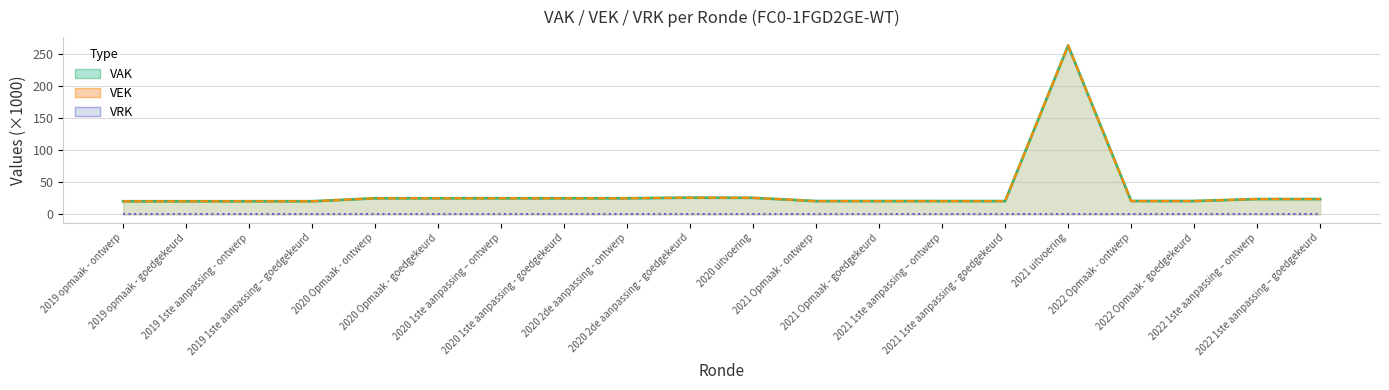

True or false: VAK (line) and VEK (line) intersect in this chart.

False